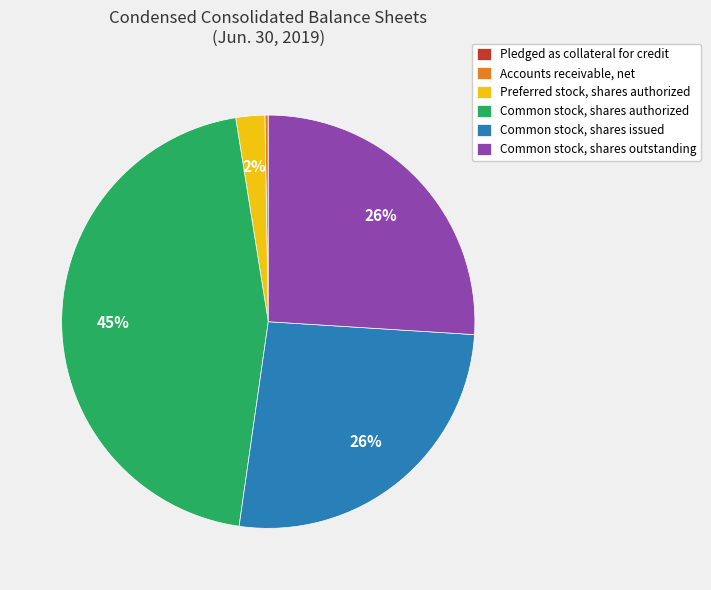

Does Common stock, shares outstanding account for over 50% of the chart?

No